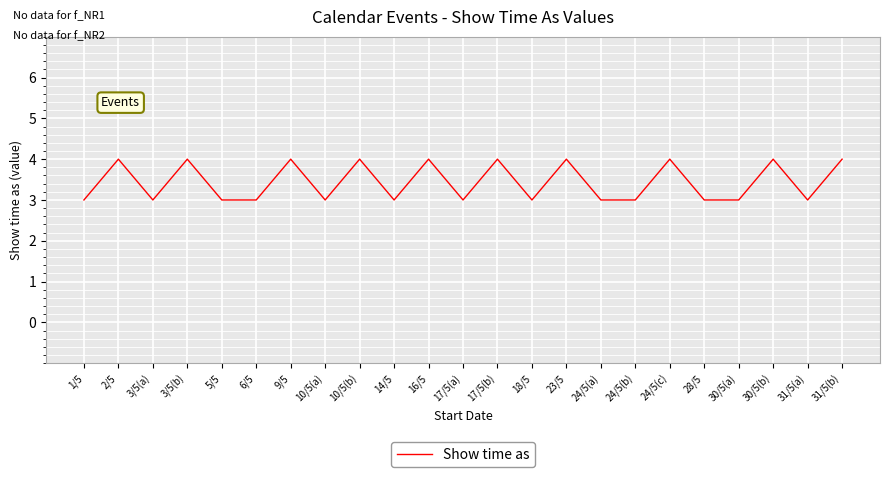

What is the ratio of the value at 17/5(b) to the value at 28/5?

1.3